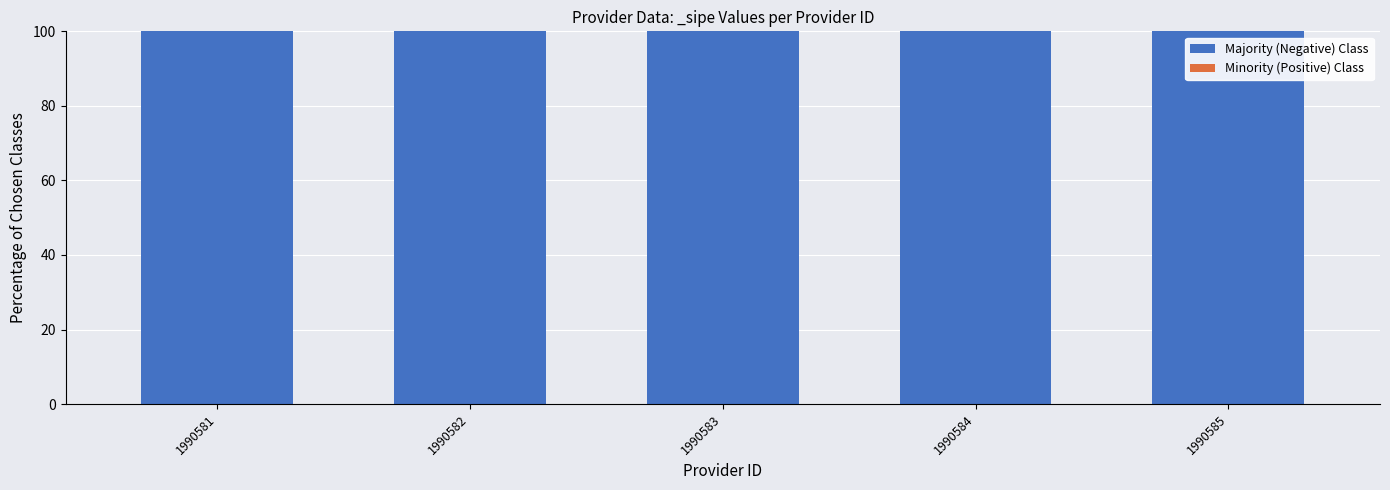

What is the value of the Majority (Negative) Class bar at the 3rd from the left?

100